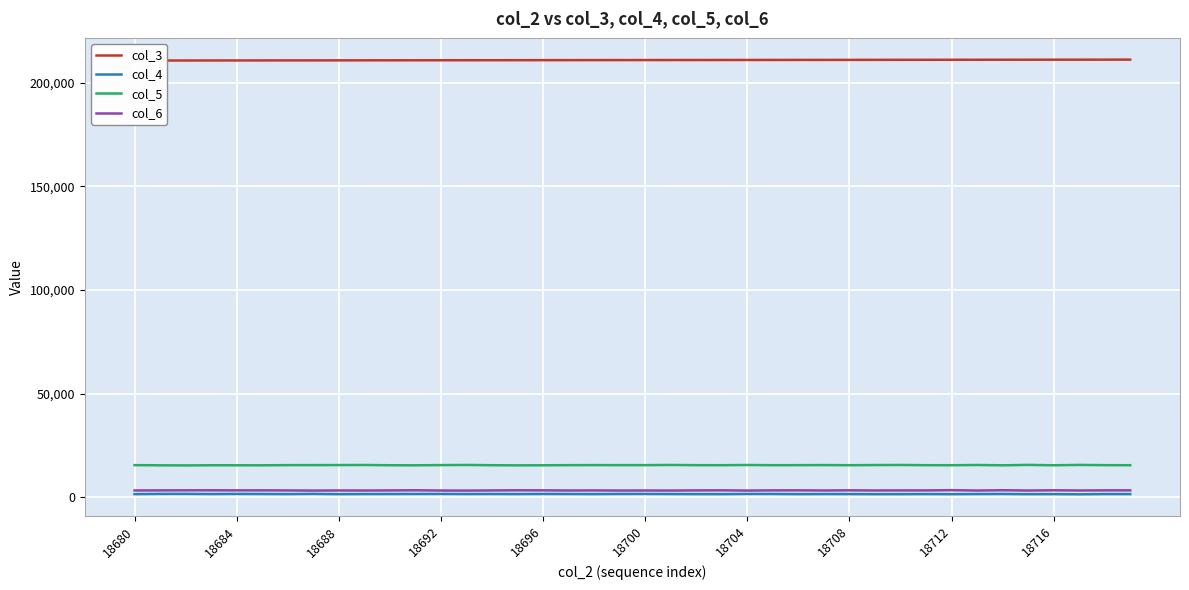

How many data points in col_3 are less than 210982?

20